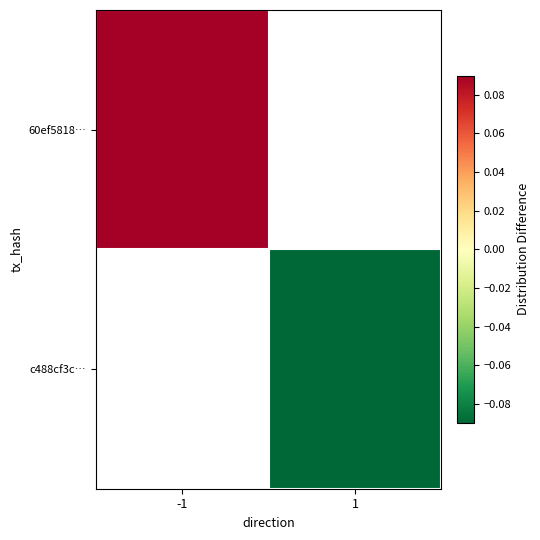

Which series has the largest range (max minus min)?

60ef5818…